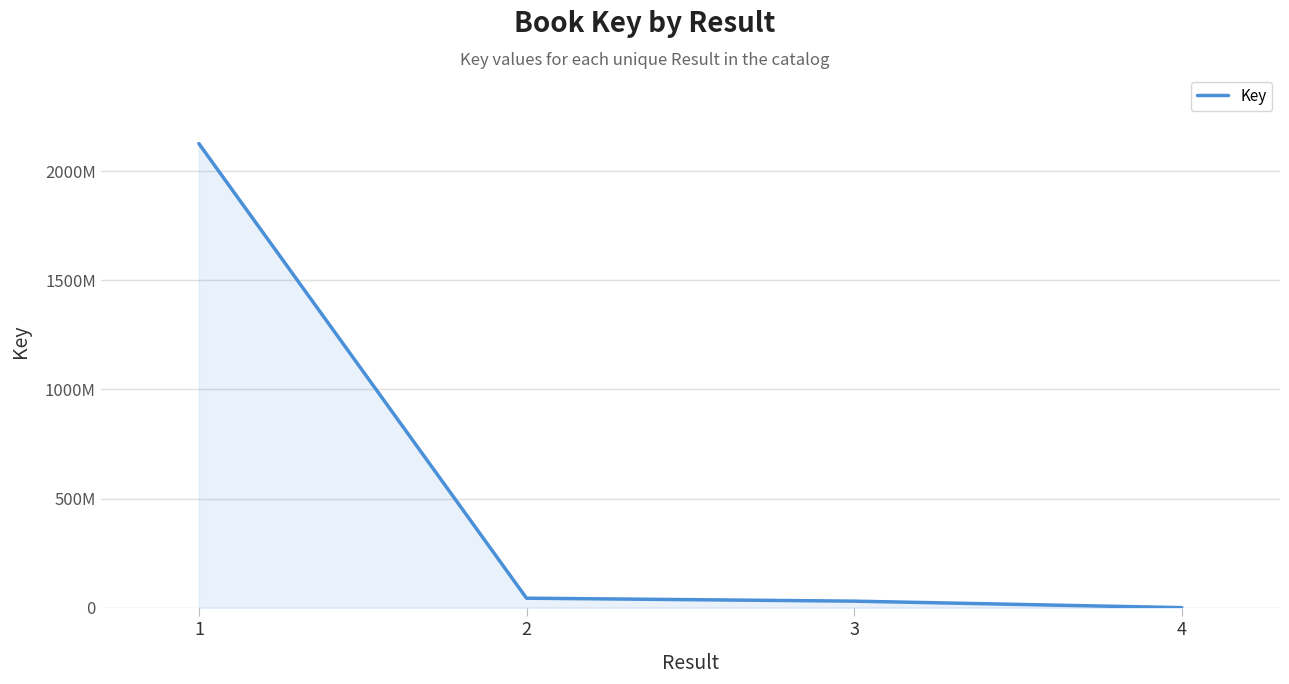

Which label corresponds to the largest value in the chart?

1